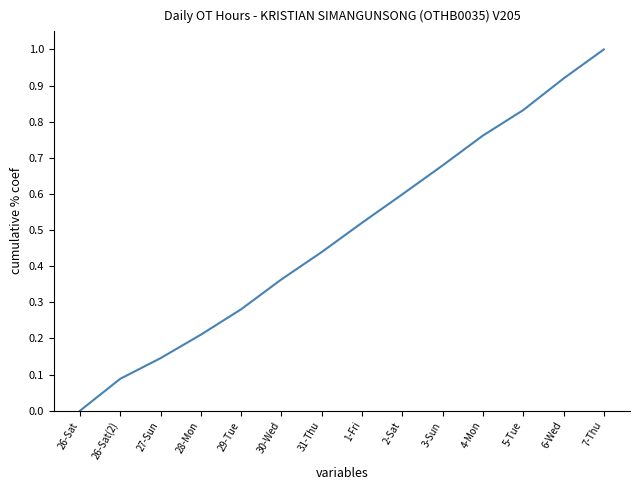

Between 2-Sat and 7-Thu, which is larger?

7-Thu